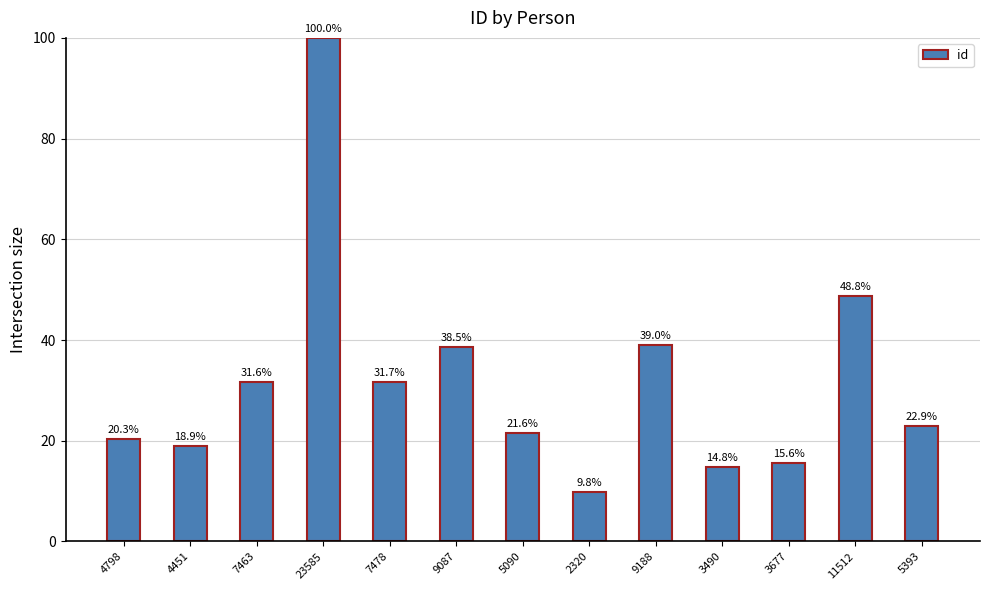

List the labels in order of value, largest first.

23585, 11512, 9188, 9087, 7478, 7463, 5393, 5090, 4798, 4451, 3677, 3490, 2320